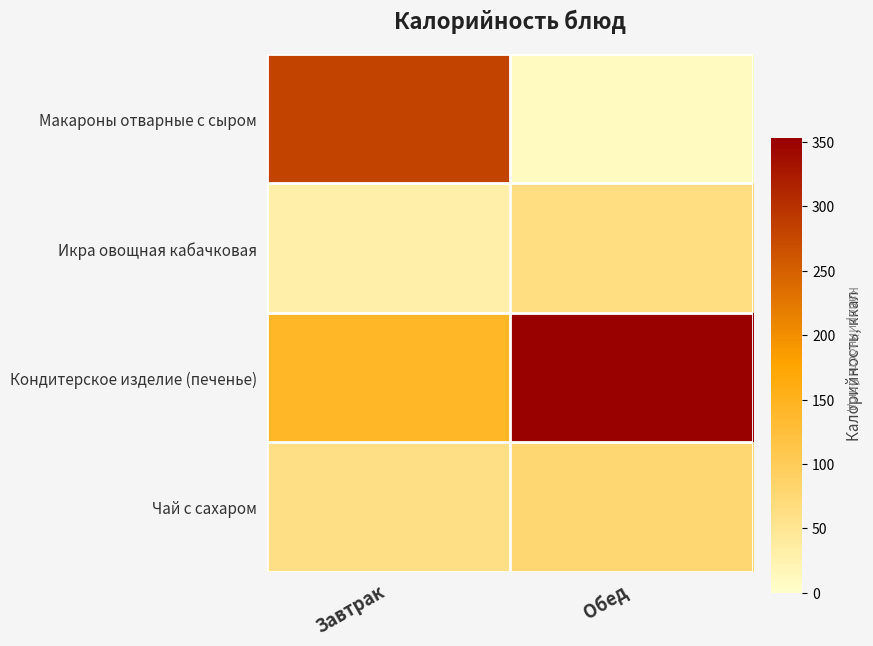

Reading left to right, transcribe all the data shown in this chart.

Макароны отварные с сыром: Завтрак=280	Обед=11
Икра овощная кабачковая: Завтрак=31	Обед=66
Кондитерское изделие (печенье): Завтрак=141	Обед=353
Чай с сахаром: Завтрак=61	Обед=78